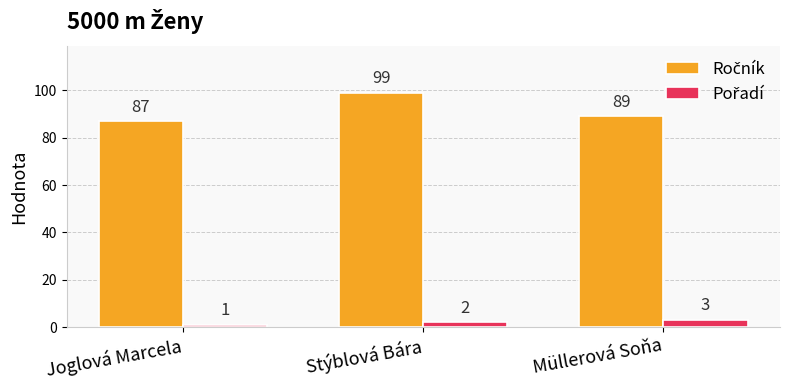

What is the maximum value shown in the chart?

99